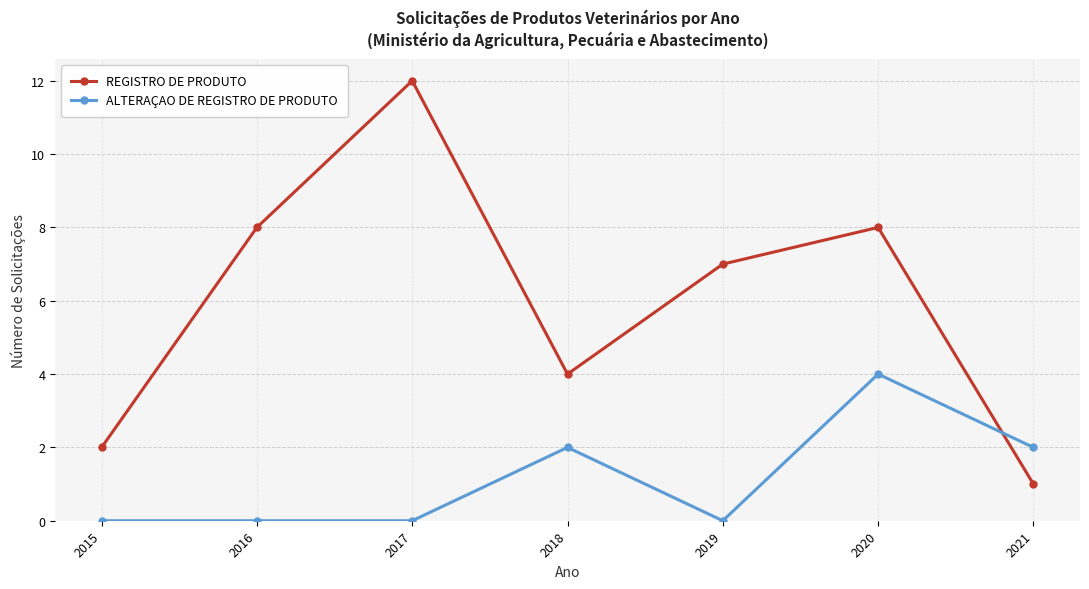

What is the highest value of the ALTERAÇAO DE REGISTRO DE PRODUTO series?

4